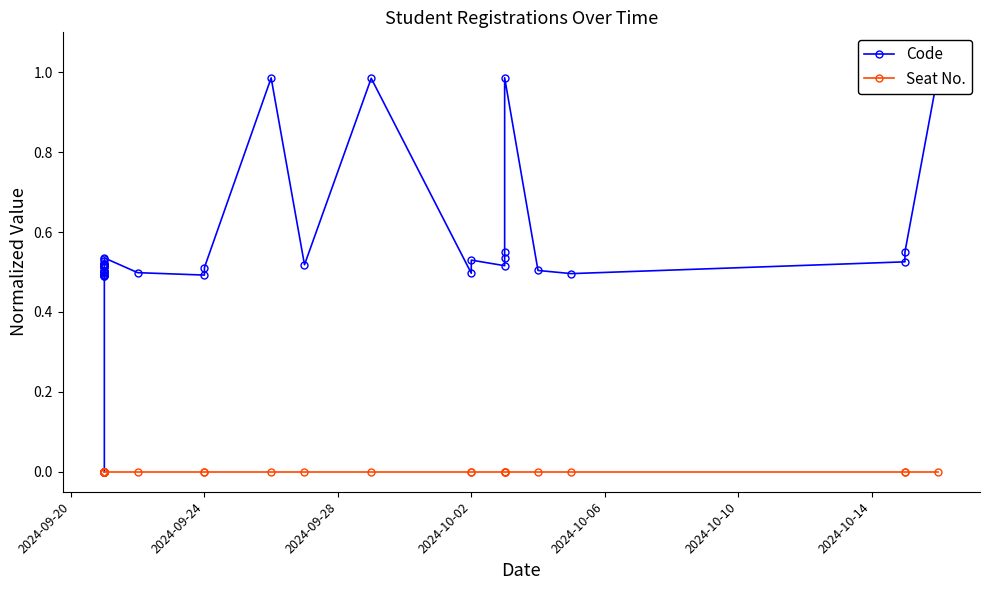

True or false: Seat No. and Code intersect in this chart.

False